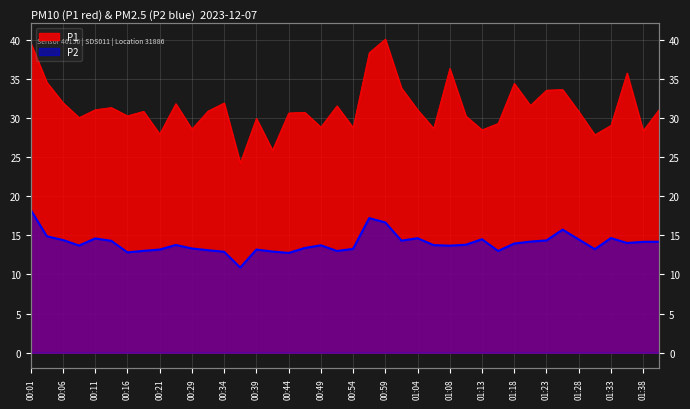

Rank the categories by P2 value from lowest to highest.

00:37, 00:44, 00:16, 00:34, 00:42, 00:51, 01:16, 00:19, 00:32, 00:21, 00:39, 01:30, 00:54, 00:29, 00:46, 01:08, 00:08, 00:49, 01:06, 00:24, 01:11, 01:18, 01:35, 01:38, 01:40, 01:21, 00:14, 01:01, 01:23, 00:06, 01:28, 01:13, 00:11, 01:04, 01:33, 00:03, 01:26, 00:59, 00:56, 00:01